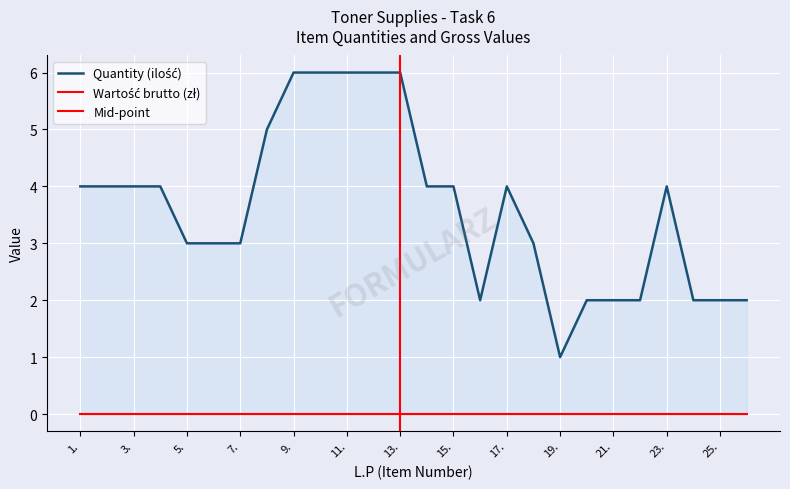

At which category does the data reach its first local valley?

16.